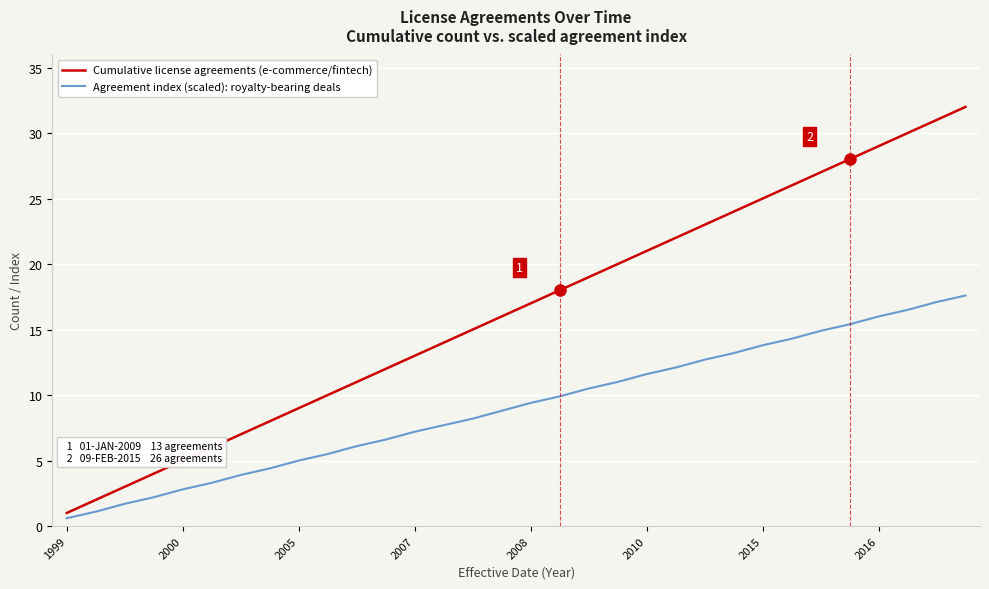

Which series has the largest total across all categories?

Cumulative license agreements (e-commerce/fintech)